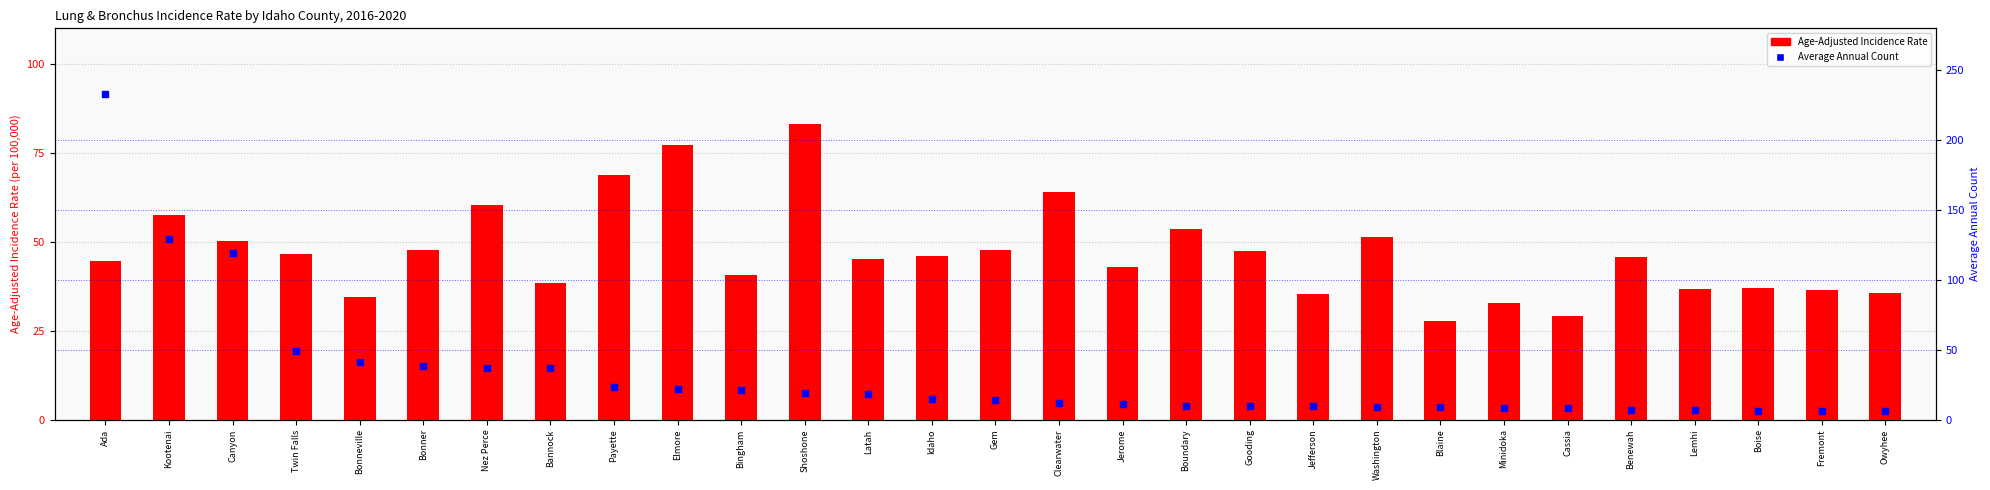

Which series reaches the minimum Y coordinate?

Average Annual Count